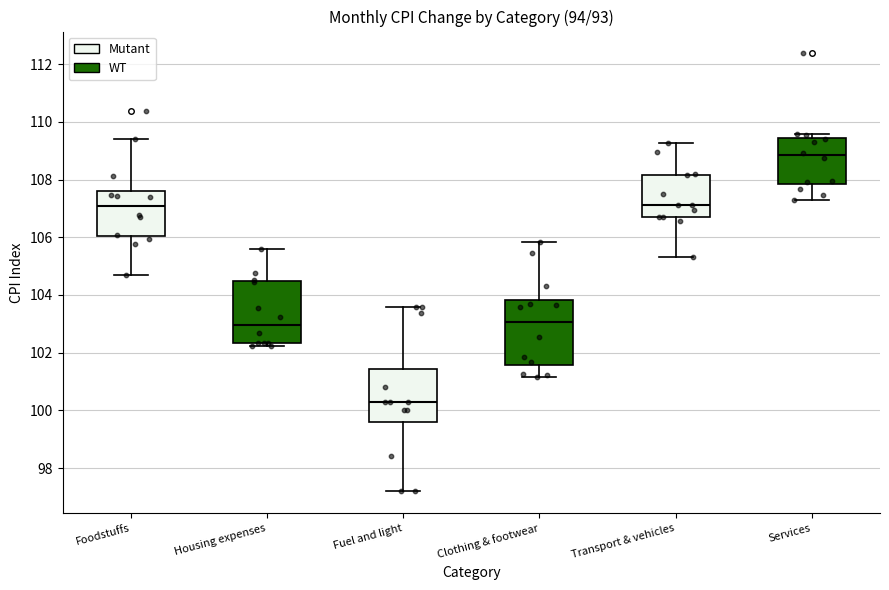

Where is the lower edge of the box for Services on the y-axis? The values are not printed on the chart, so give them approximately, as read against the axis.

107.8